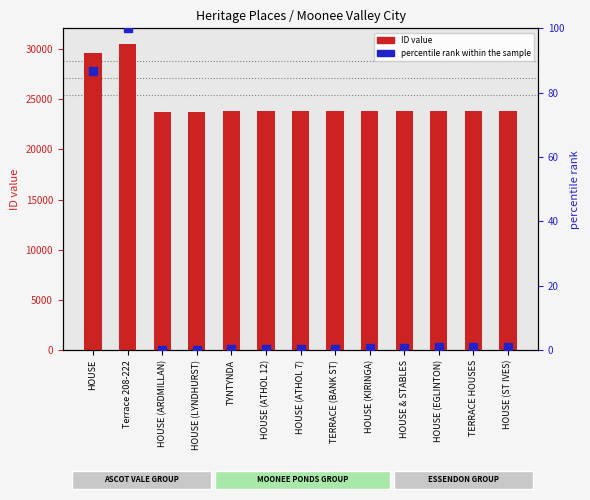

At which category is the sum across all series the highest?

Terrace 208-222